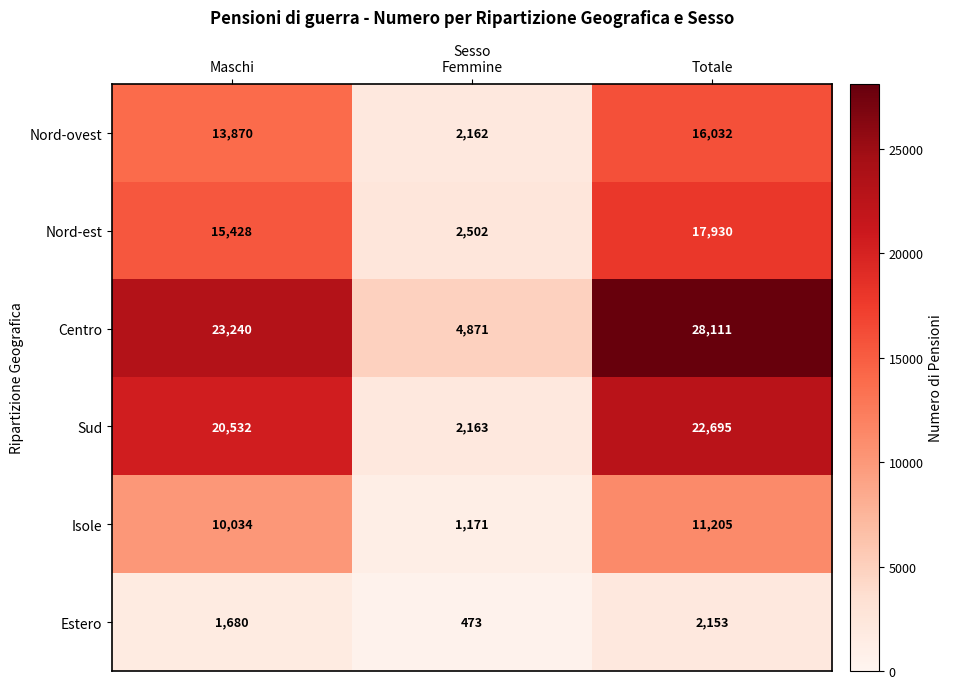

What is the sum of all Nord-est values?

35860